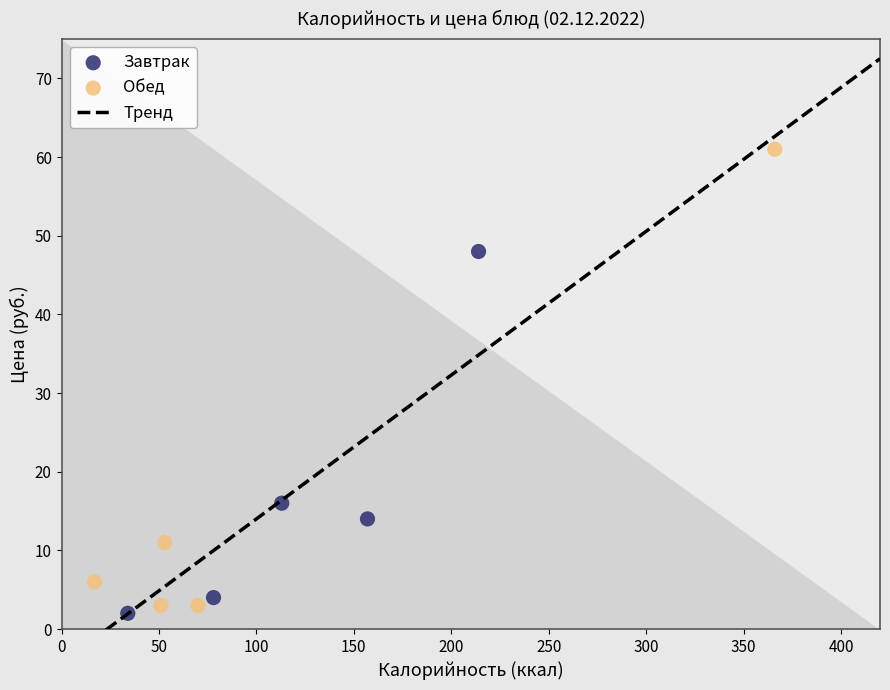

Which series reaches the maximum Y coordinate?

Обед